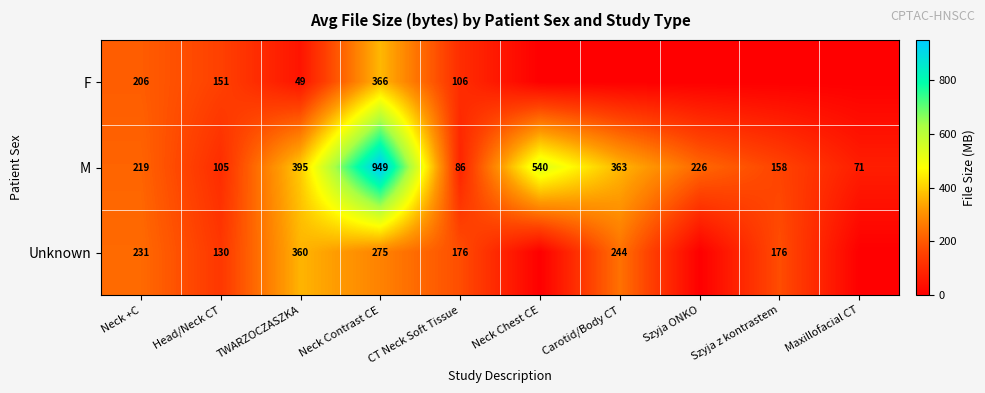

What is the difference between the Unknown values at TWARZOCZASZKA and CT Neck Soft Tissue?

184